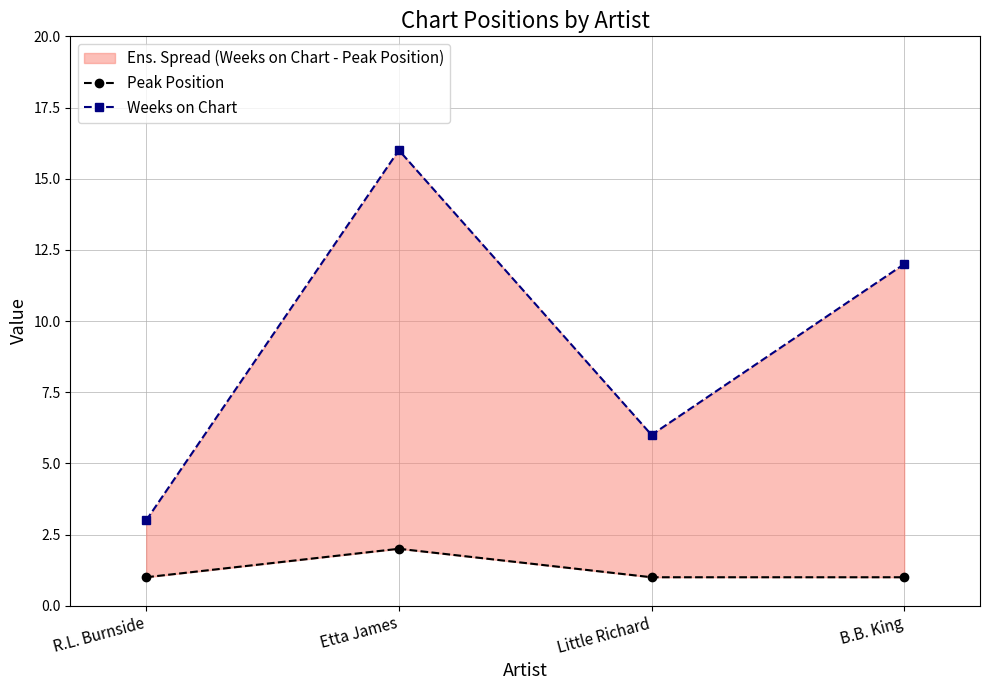

At how many categories does at least one series exceed 5?

3